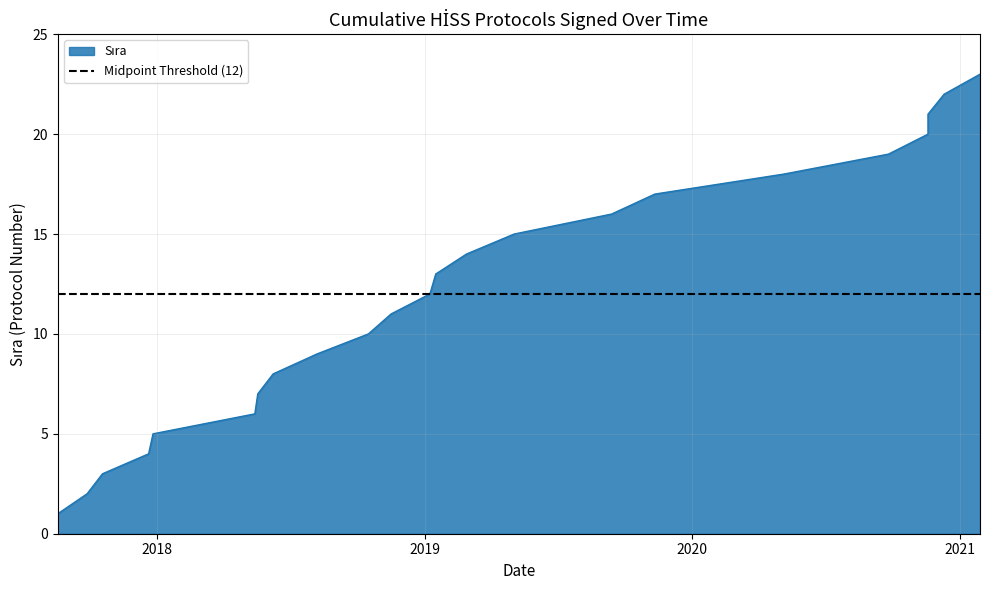

The chart shows a value of 13 at 2018-08-07. True or false?

False